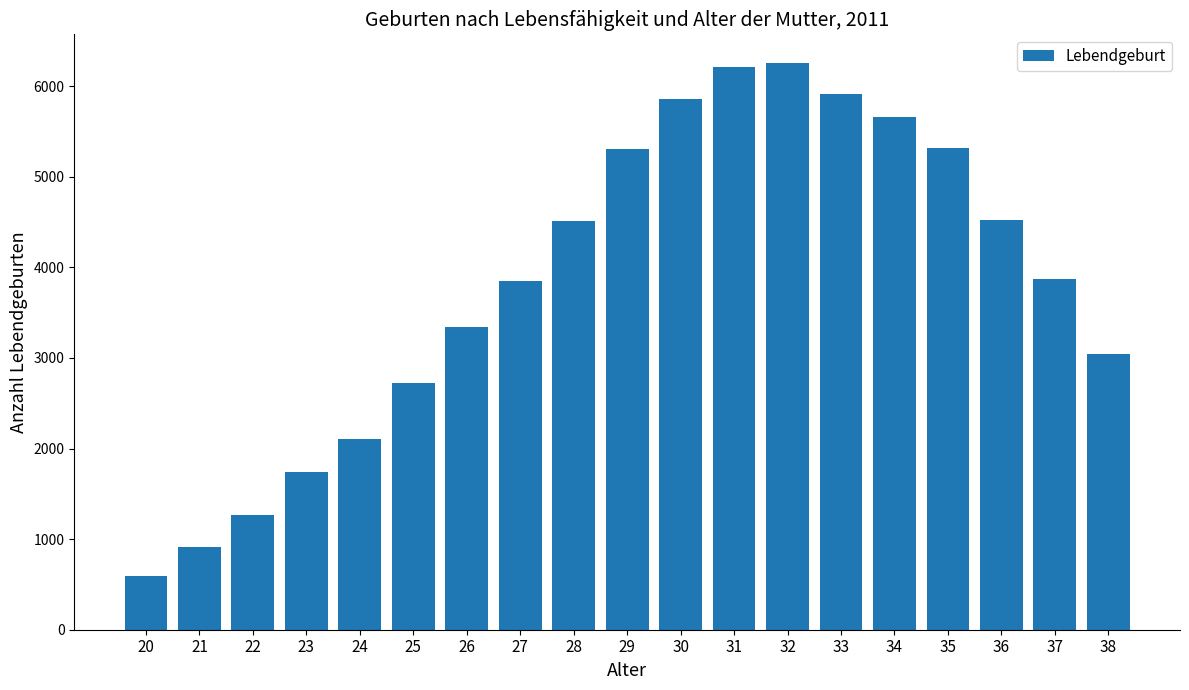

What is the change in value from 25 to 28?

+1788